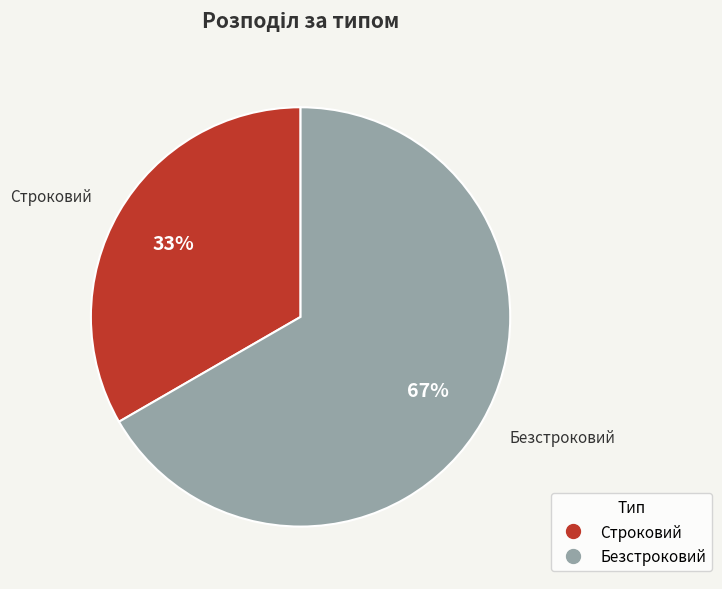

Is it true that Безстроковий is 67% of the pie?

True